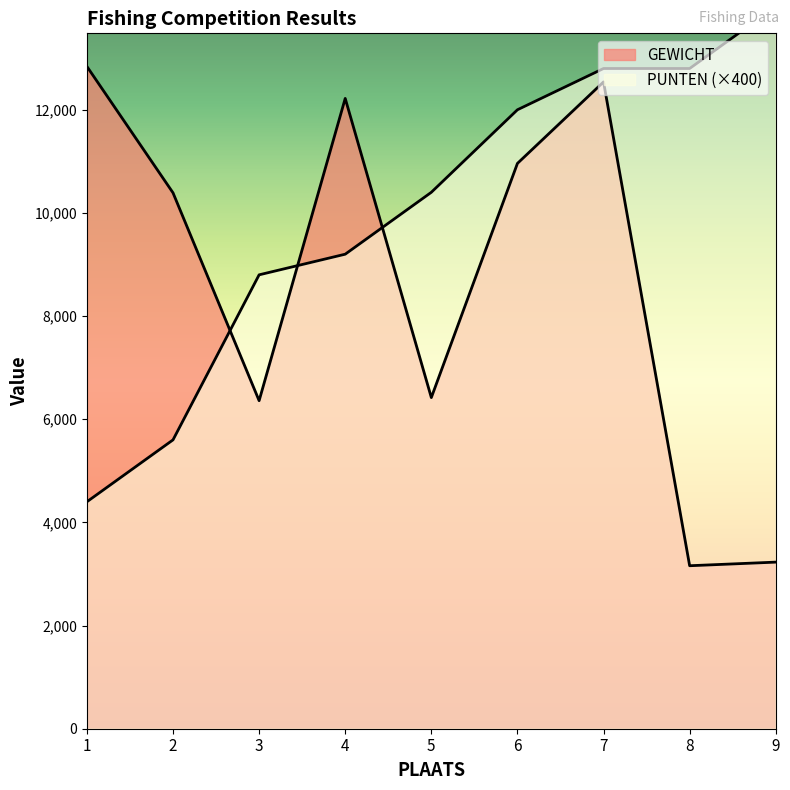

What is the approximate value of PUNTEN at 9, to the nearest 100?

14000